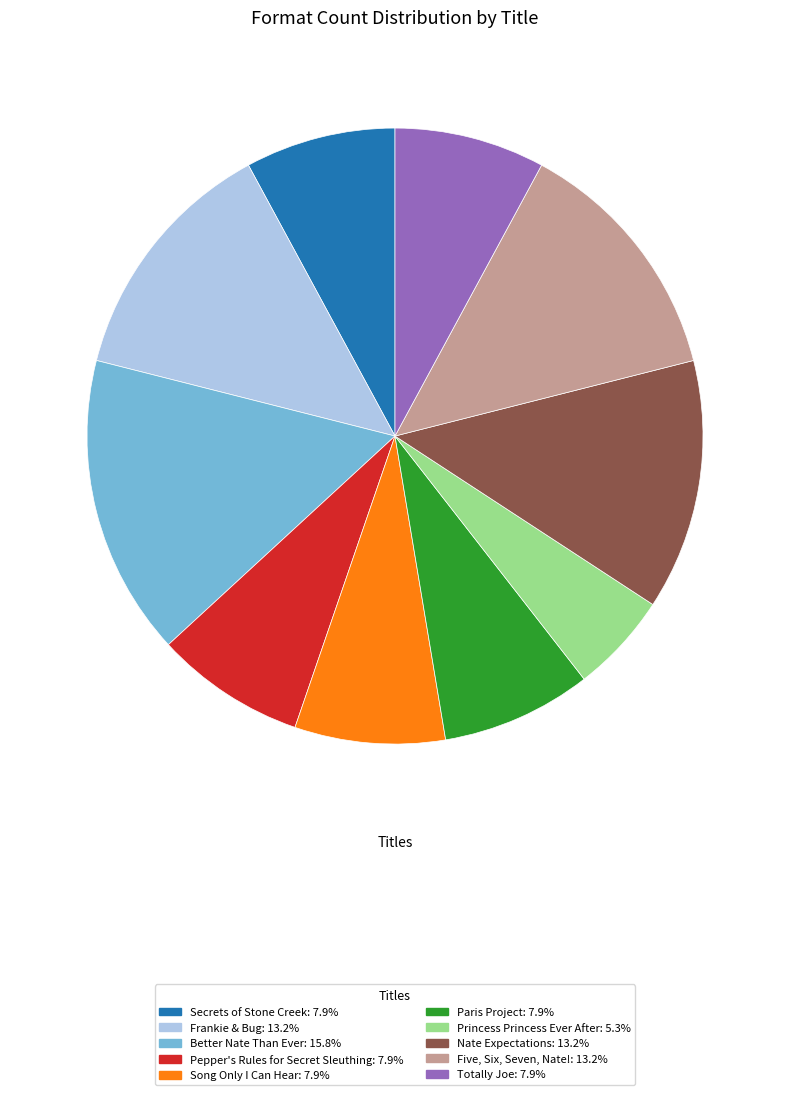

True or false: Frankie & Bug accounts for 13% of the total.

True